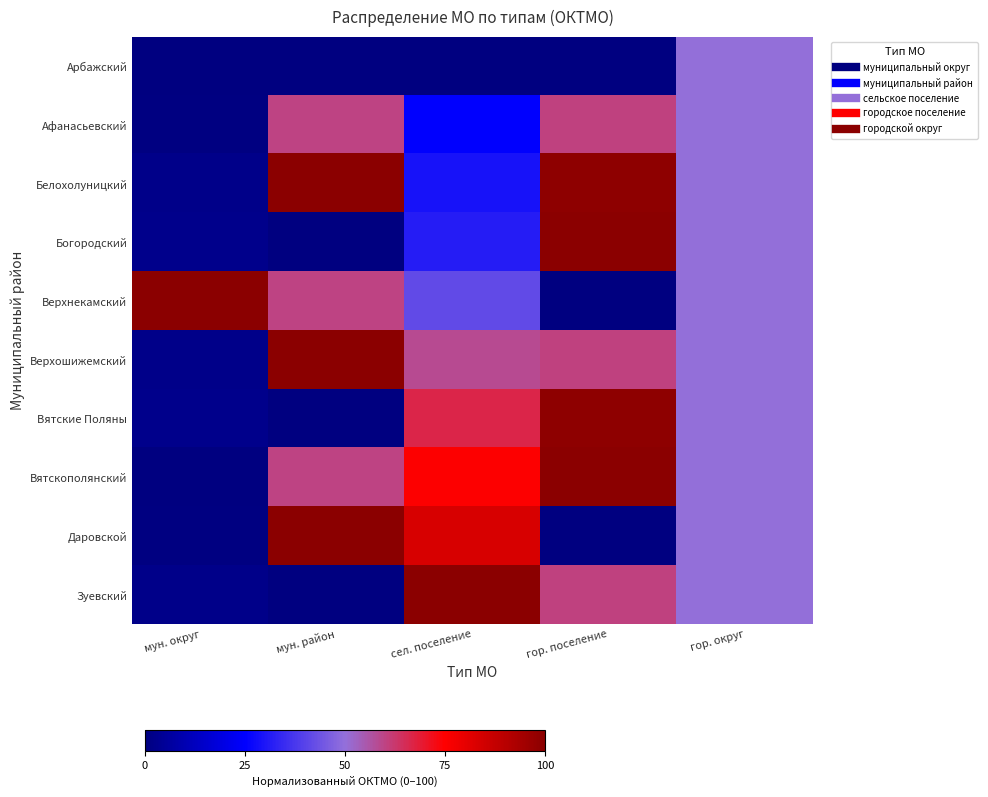

Which series has the largest total across all categories?

Вятскополянский